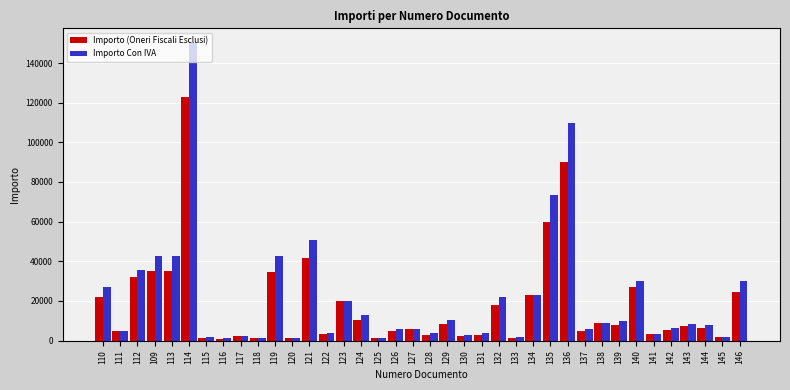

What is the maximum value for Importo (Oneri Fiscali Esclusi)?

122950.8